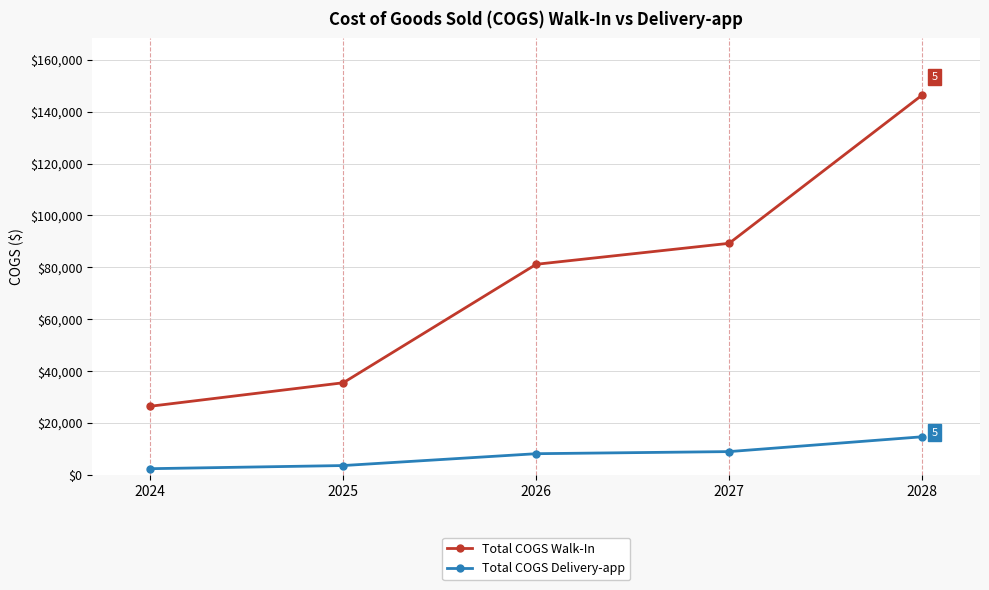

What is the average value of the Total COGS Walk-In series?

75727.4